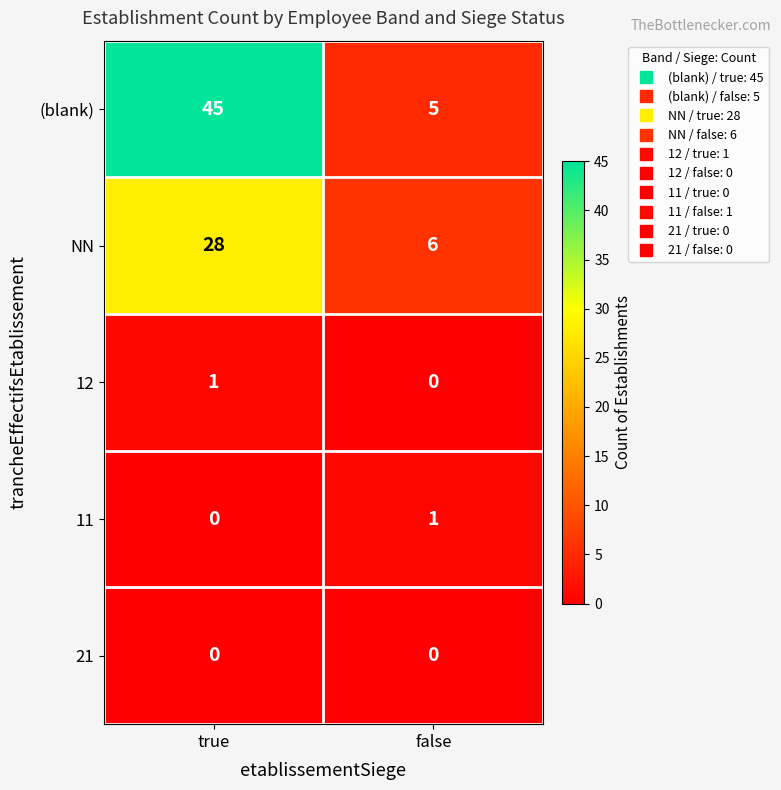

What is the difference between the NN values at false and true?

22